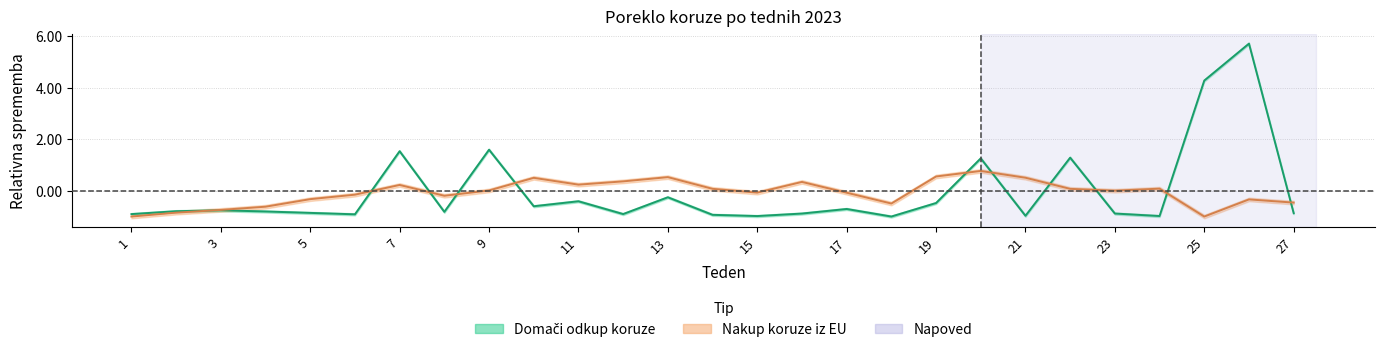

What is the sum of all Koruza - Nakup iz drzav EU values?

-2.0